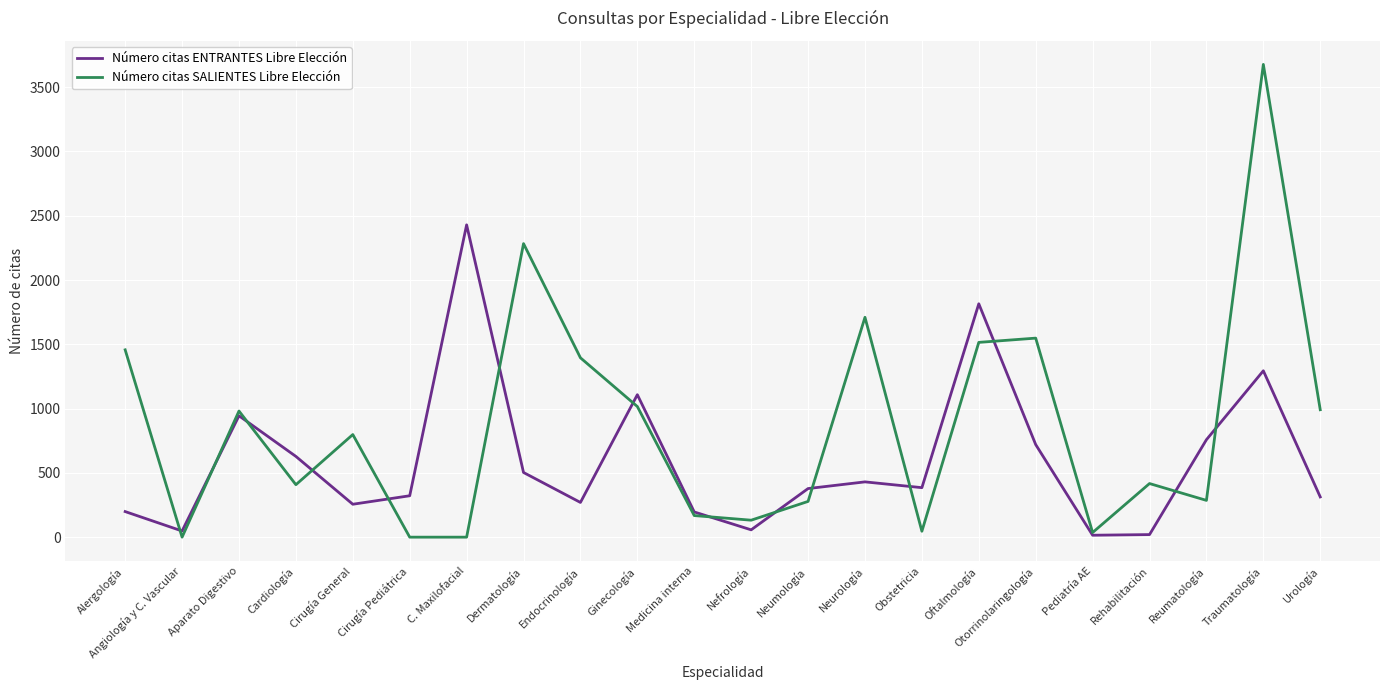

True or false: Número citas ENTRANTES Libre Elección has a value of 859 at Dermatología.

False